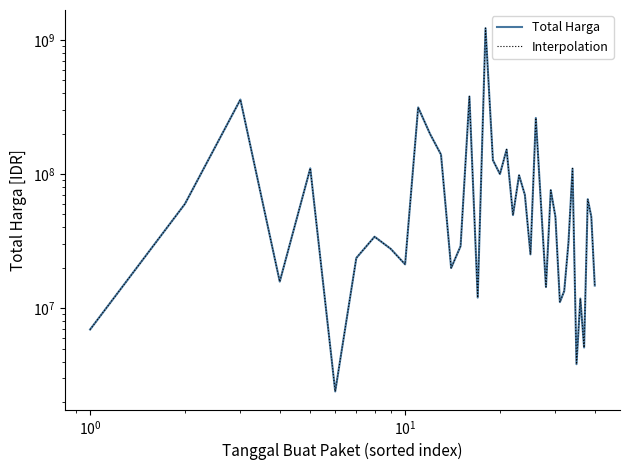

How many values in the Total Harga series are below 48140000?

19